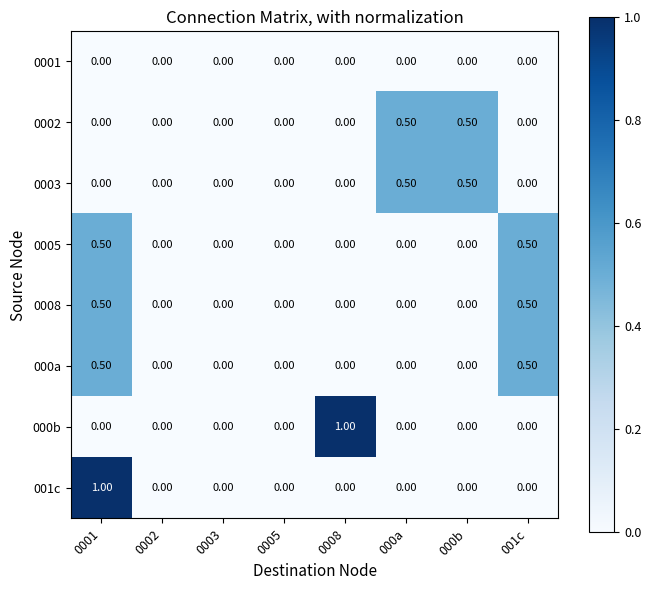

What is the difference between the maximum and minimum values in the 0008 series?

0.5